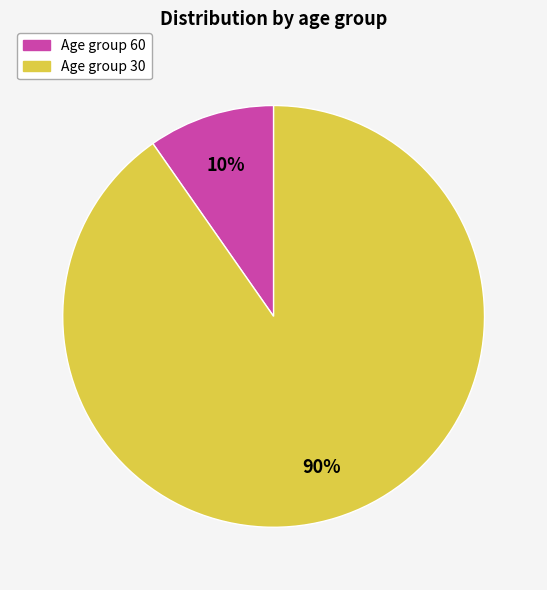

Is there any slice that represents more than half of the pie?

Yes